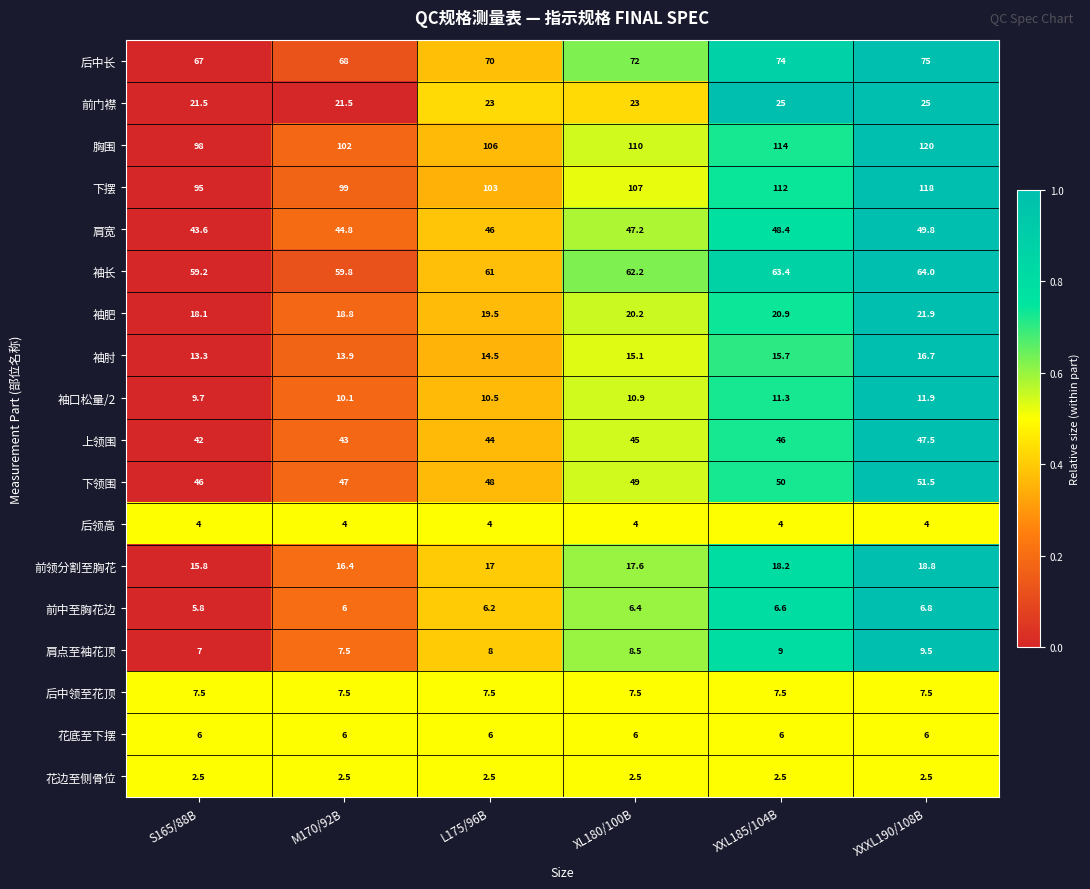

What is the maximum value for 前中至胸花边?

6.8